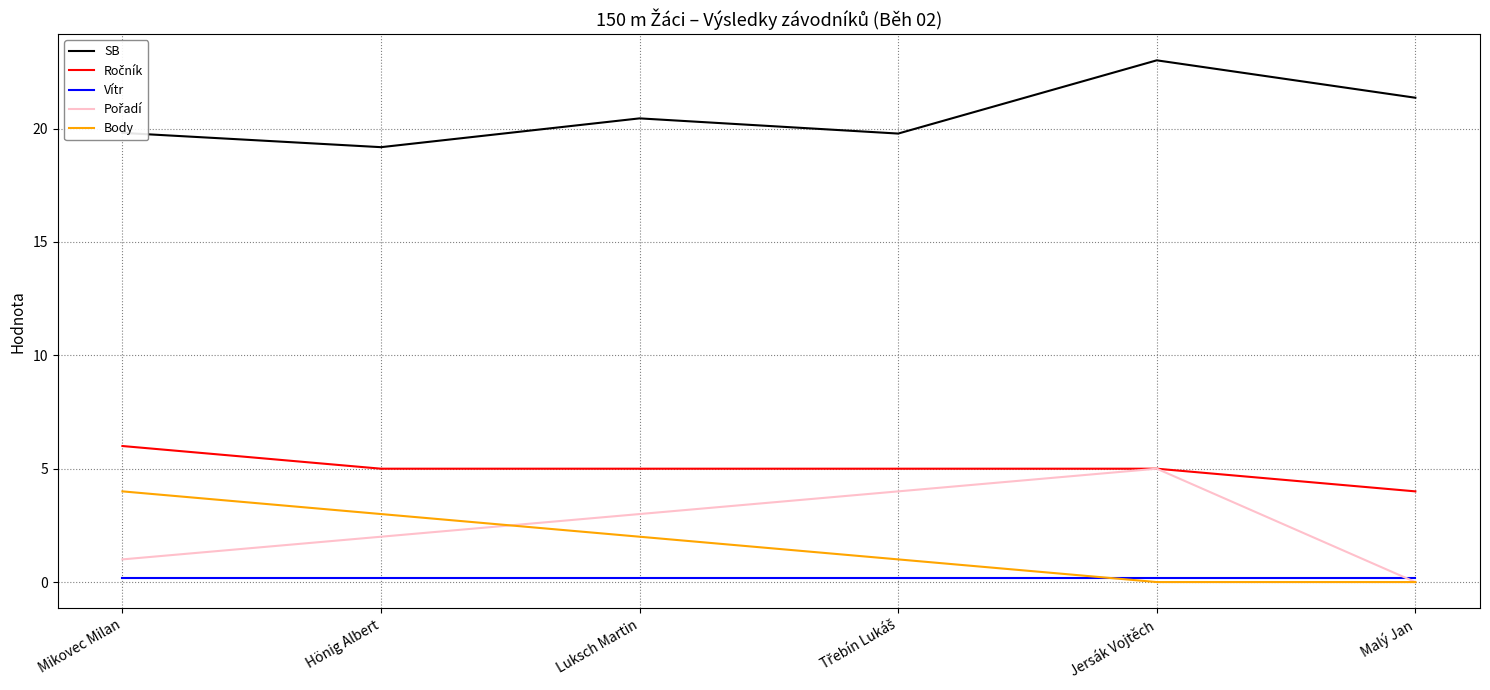

Which label corresponds to the largest value in the chart?

Jersák Vojtěch